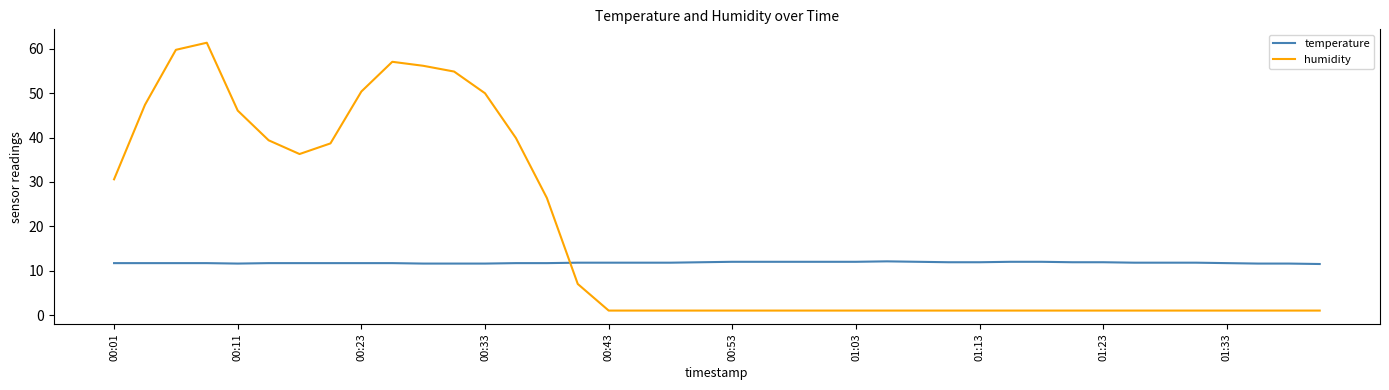

In humidity, how many points are higher than both neighbors (excluding endpoints)?

2